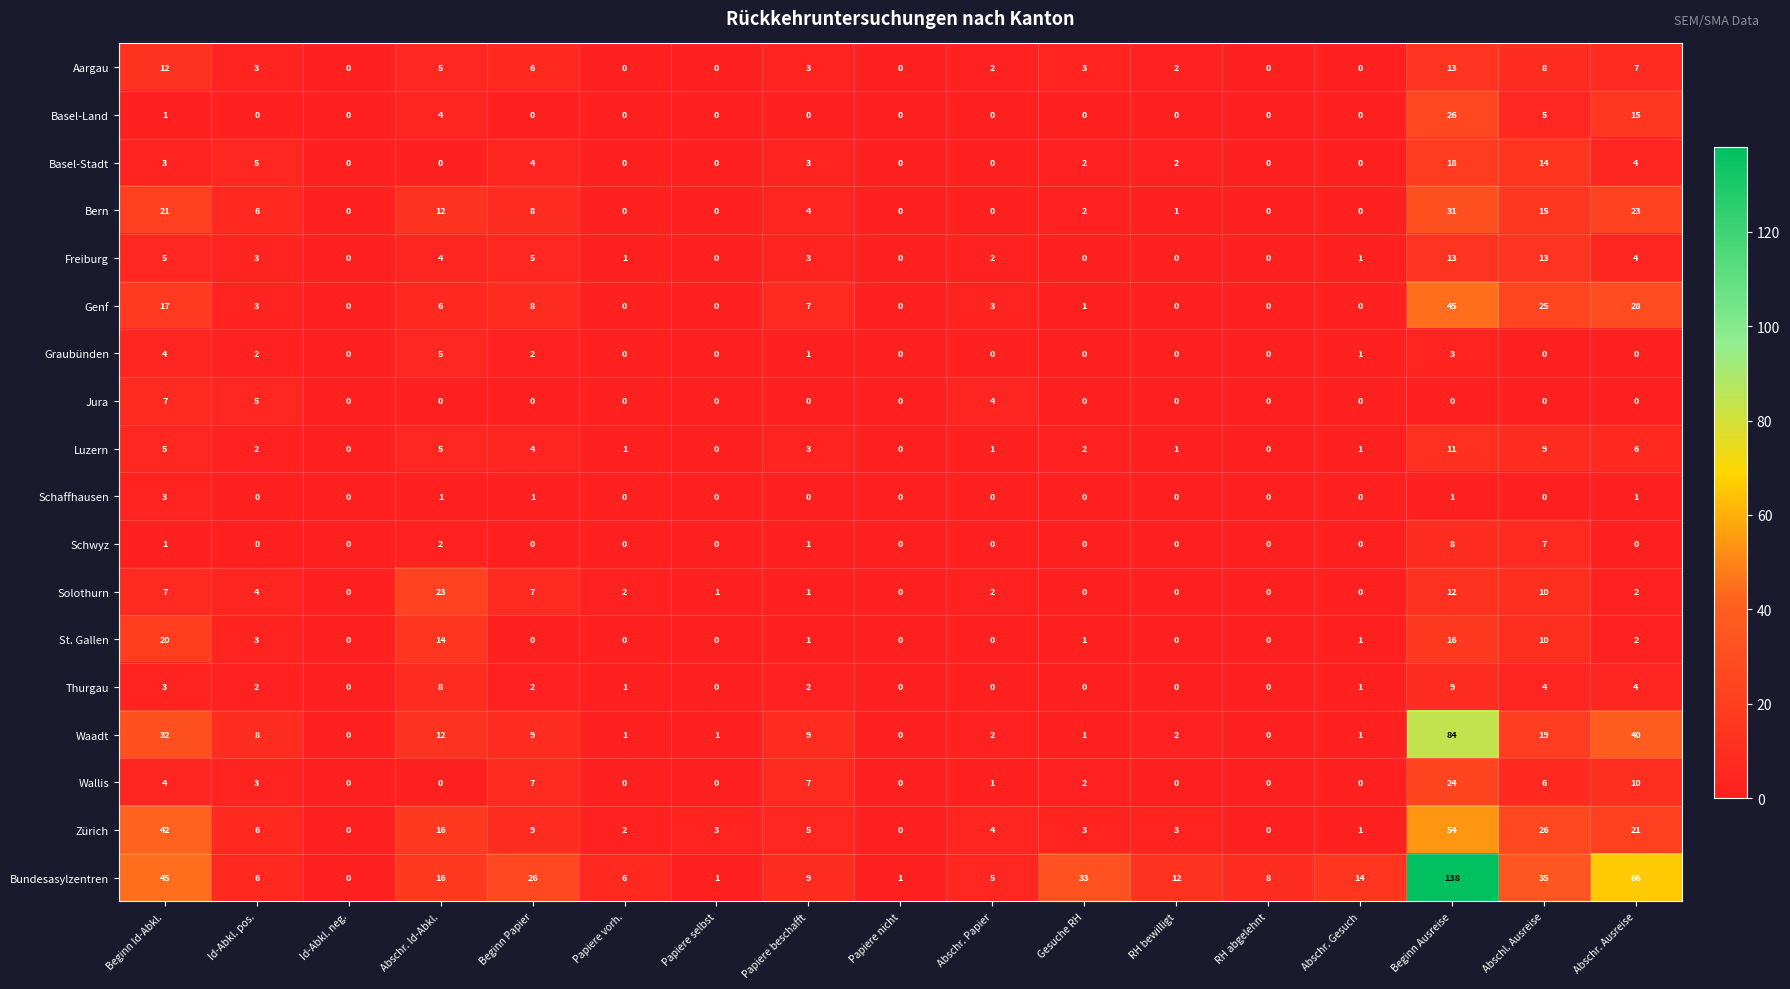

At which category is the sum across all series the highest?

Beginn Ausreise